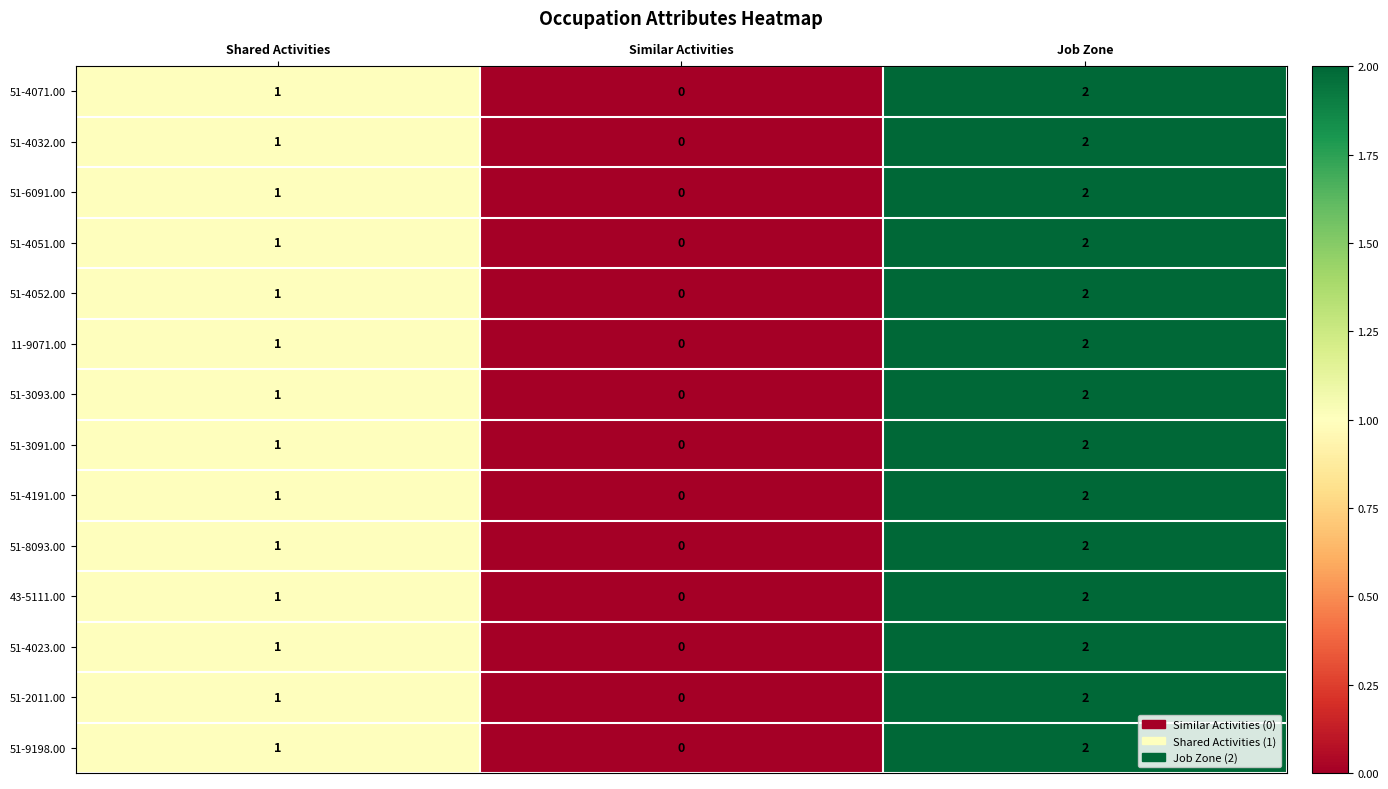

What is the sum of the 51-9198.00 values at Shared Activities and Job Zone?

3